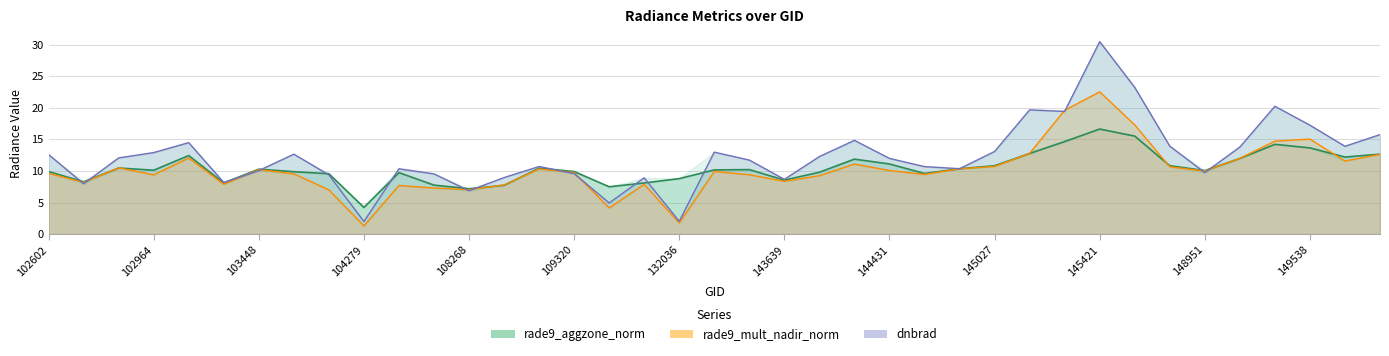

What is the average value of the rade9_mult_nadir_norm series?

10.2